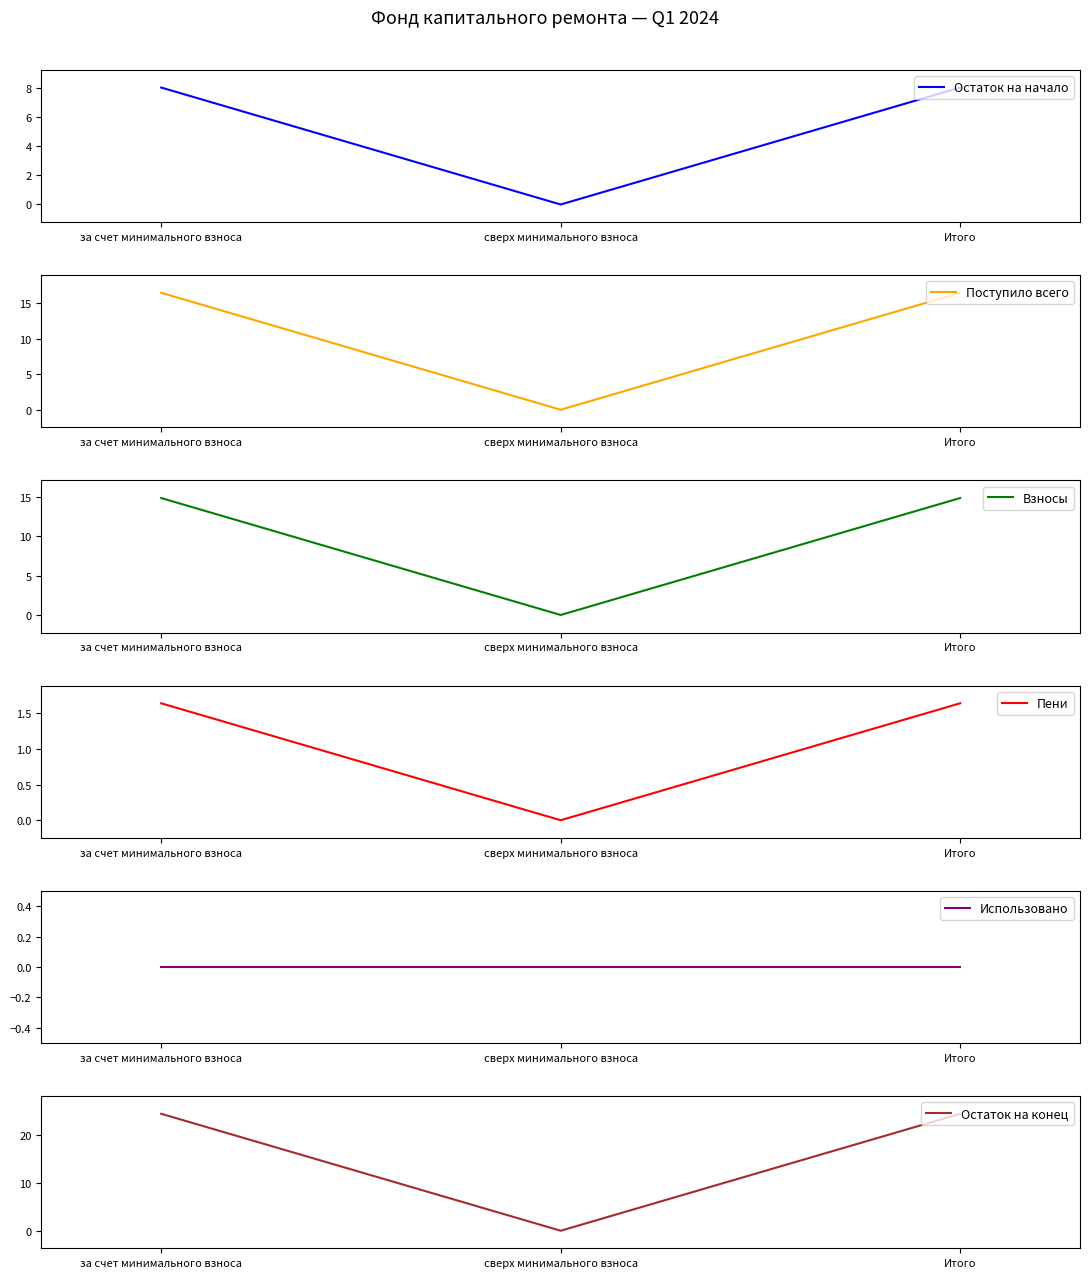

What is the highest value of the Поступило всего series?

16.5